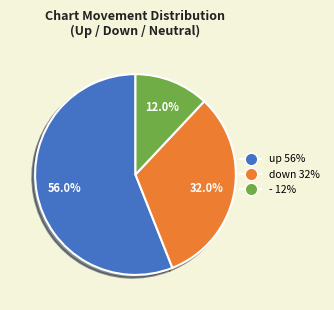

Approximately how many times larger is the value at up compared to -?

4.7